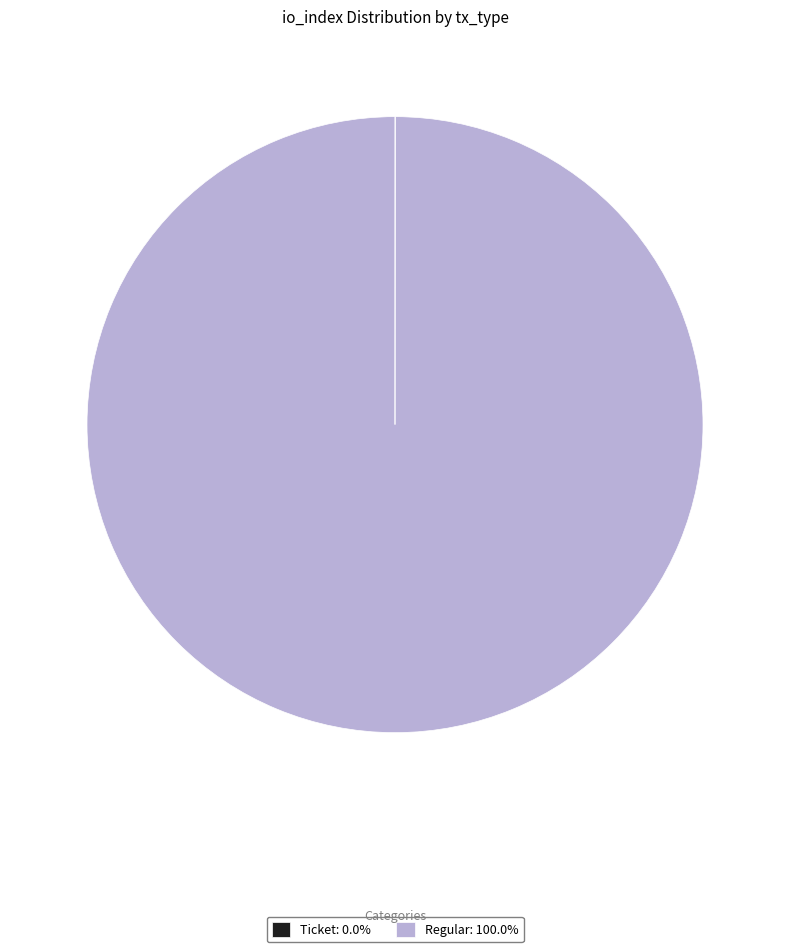

Which slice is the largest?

Regular